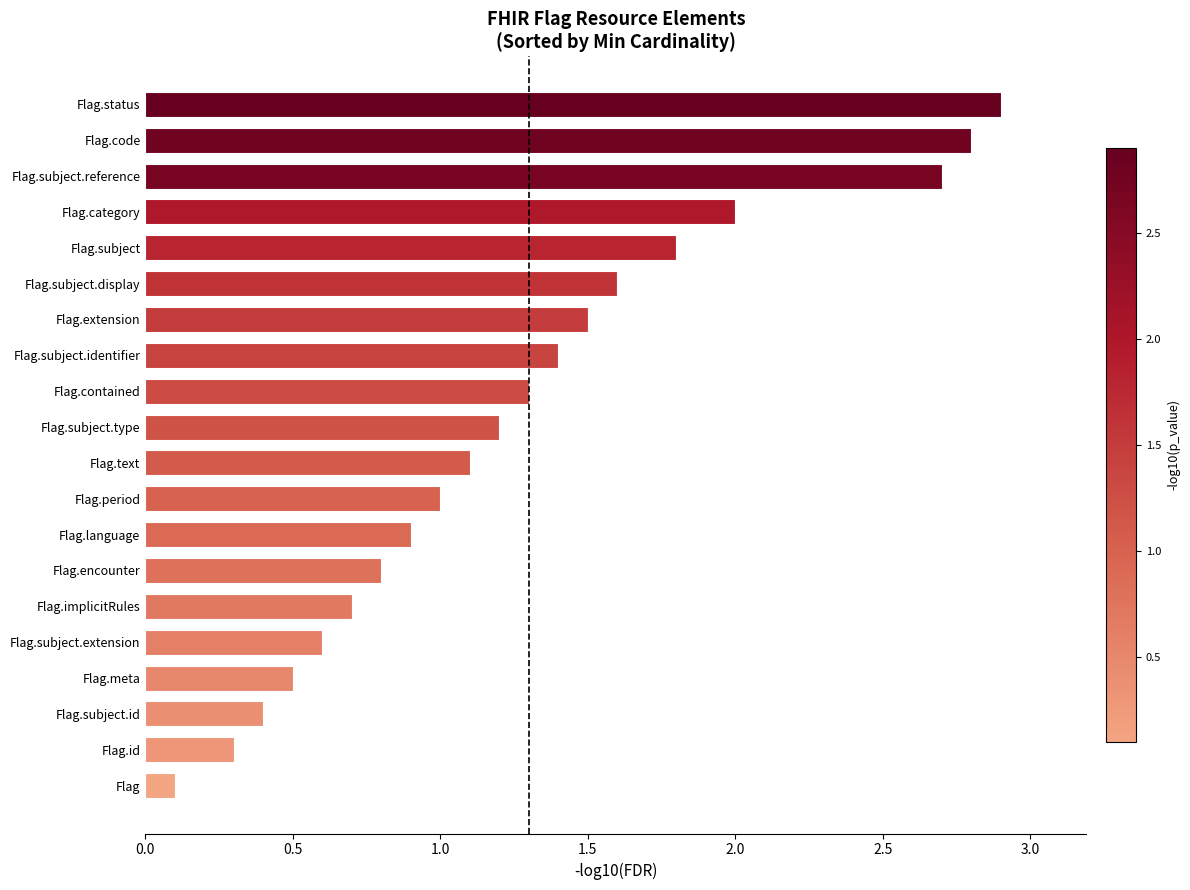

What is the average value?

1.3